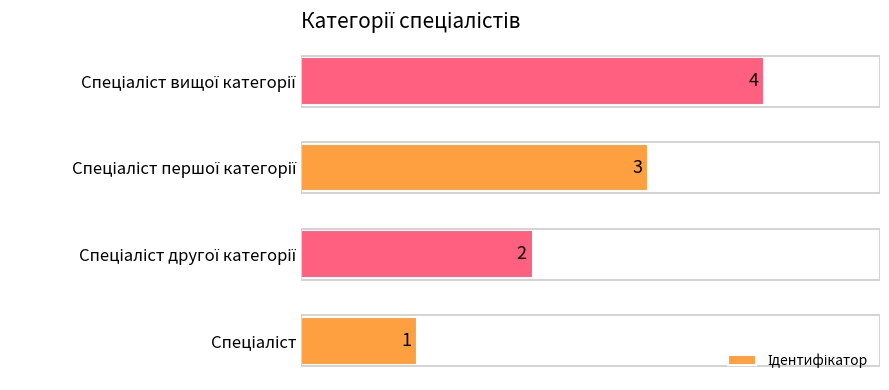

What is the minimum value shown in the chart?

1